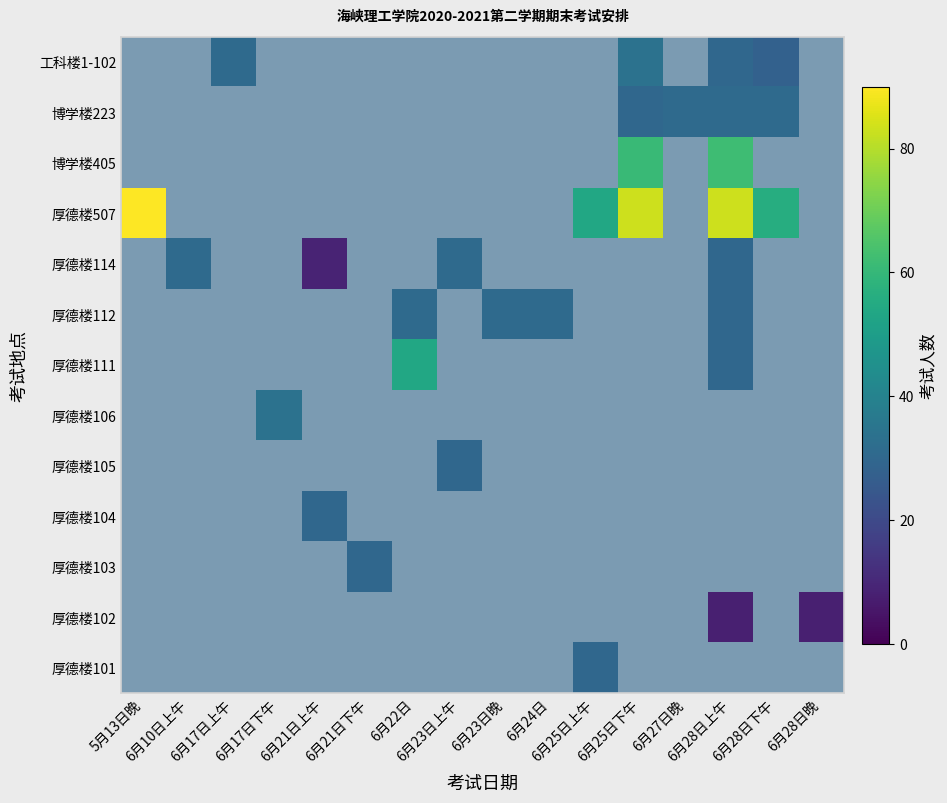

Which series has the largest total across all categories?

厚德楼507